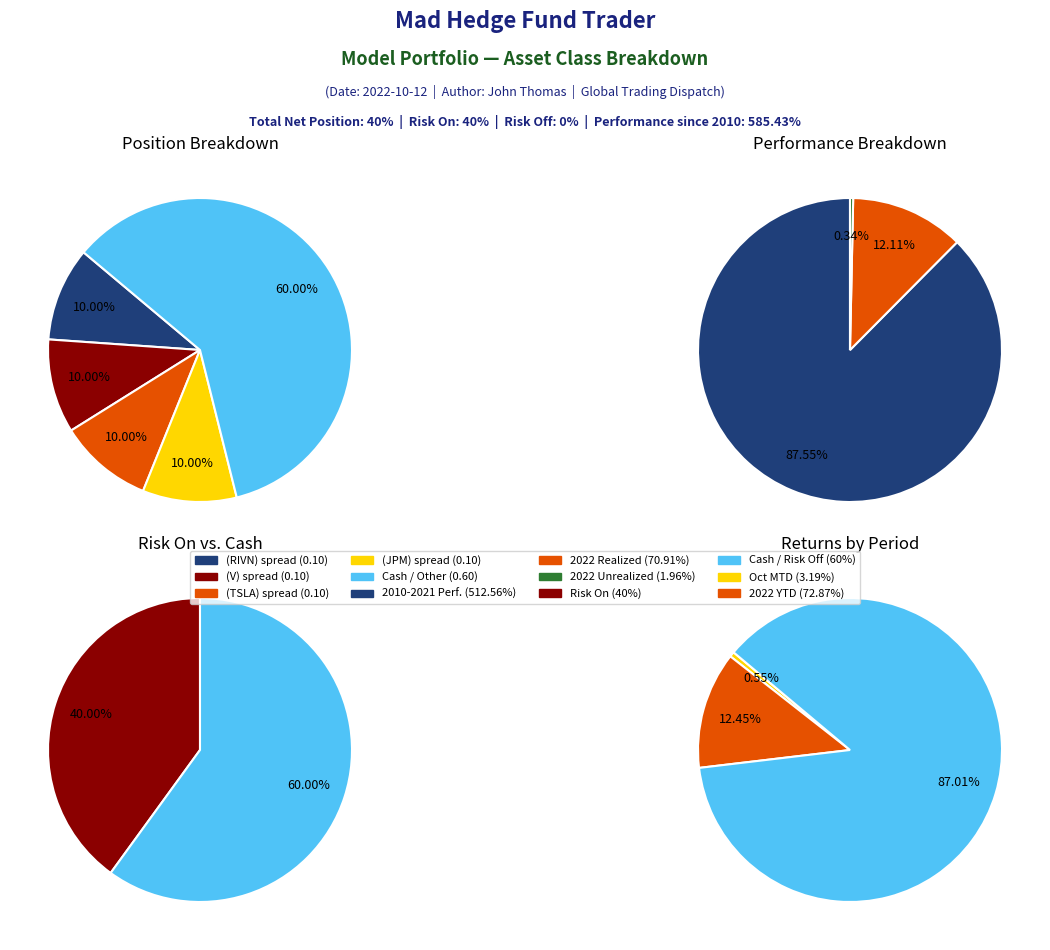

Which slice is the smallest?

RIVN